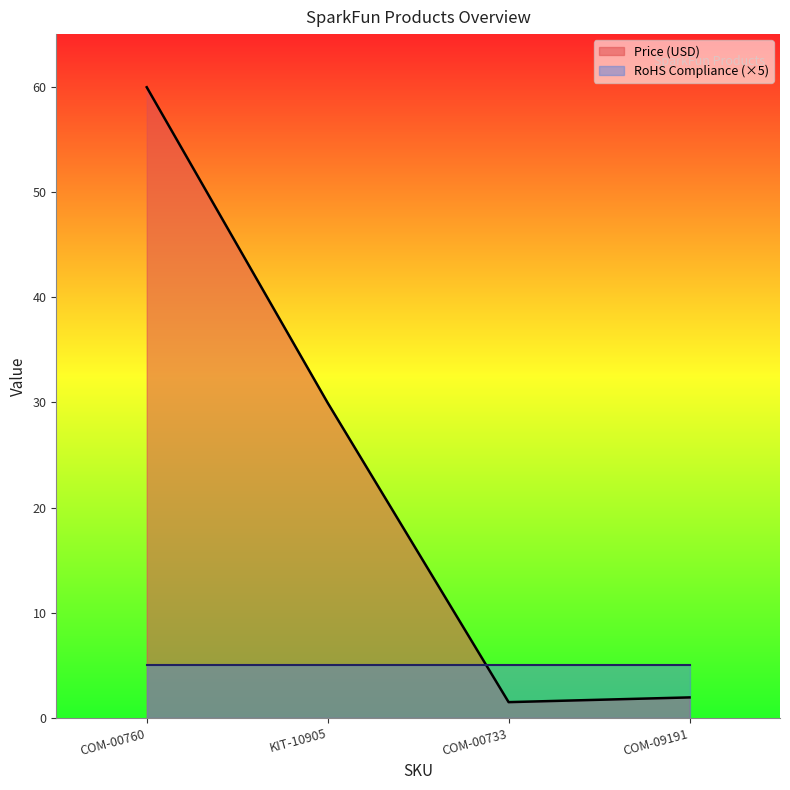

True or false: the data has more than 2 interior local peaks.

False